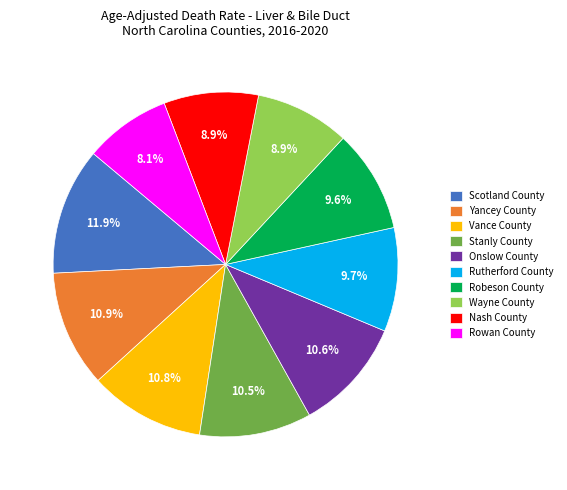

Which slice is the smallest?

Rowan County